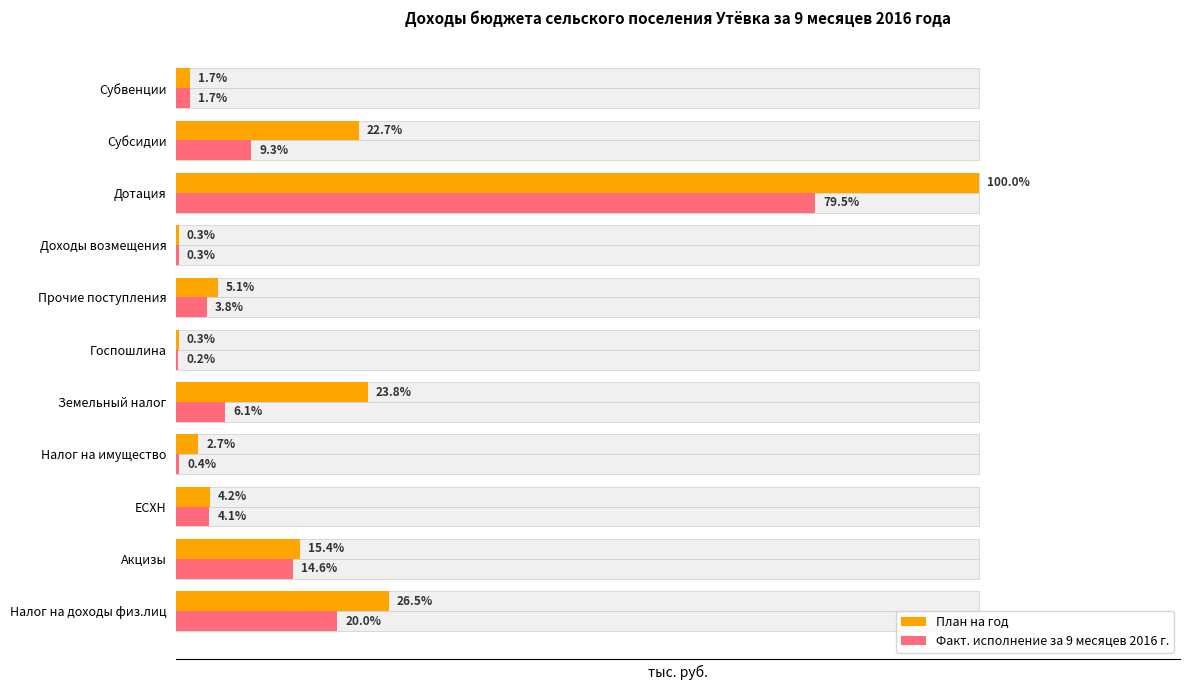

How many series are shown in this chart?

2